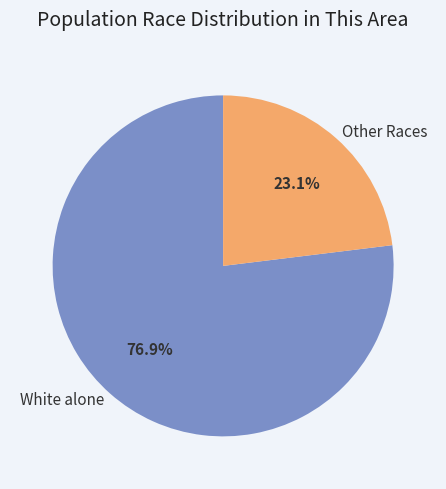

Rank the categories by value from lowest to highest.

Other Races, White alone